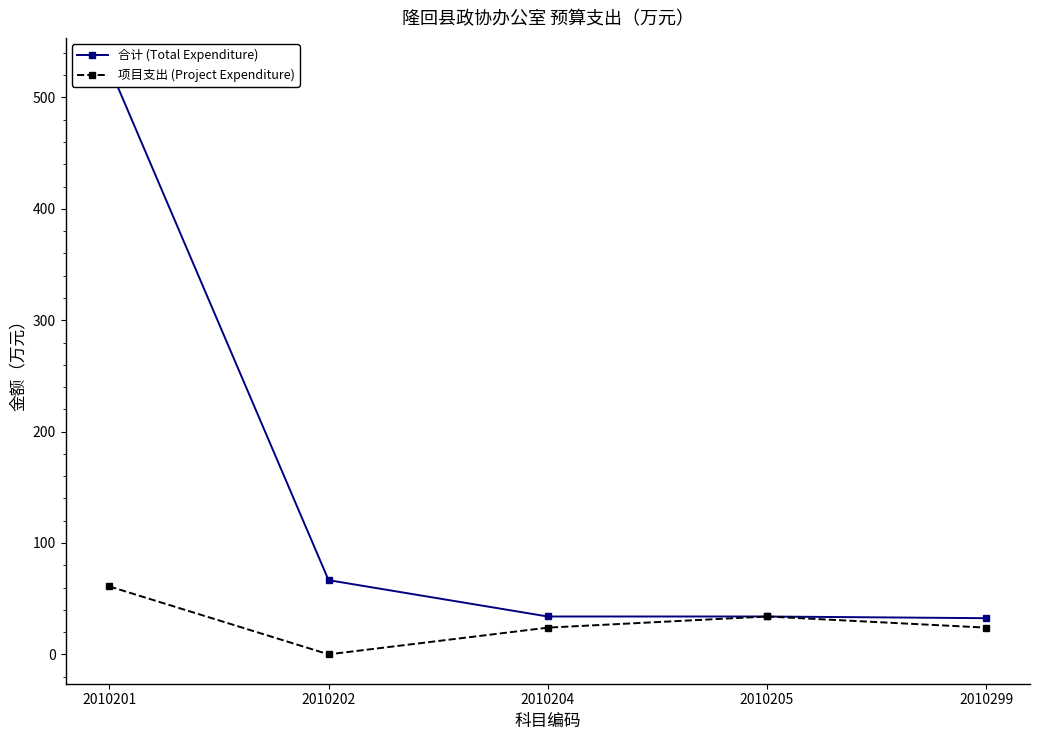

Rank the series by their average value, from lowest to highest.

项目支出 (Project Expenditure), 合计 (Total Expenditure)